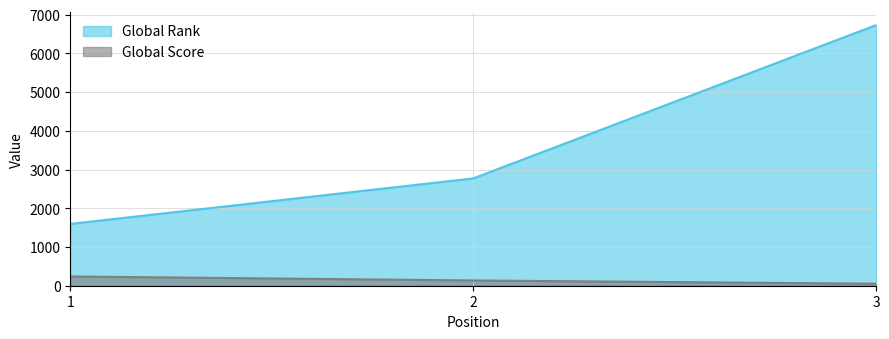

What are all the series names shown in the legend?

Global Rank, Global Score